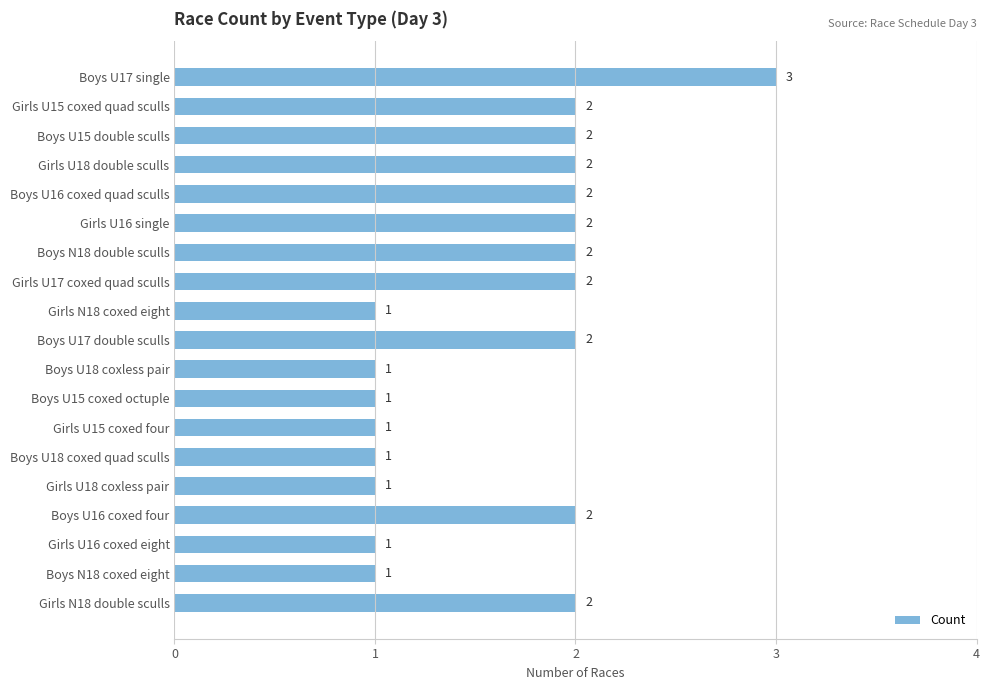

What is the smallest value displayed?

1